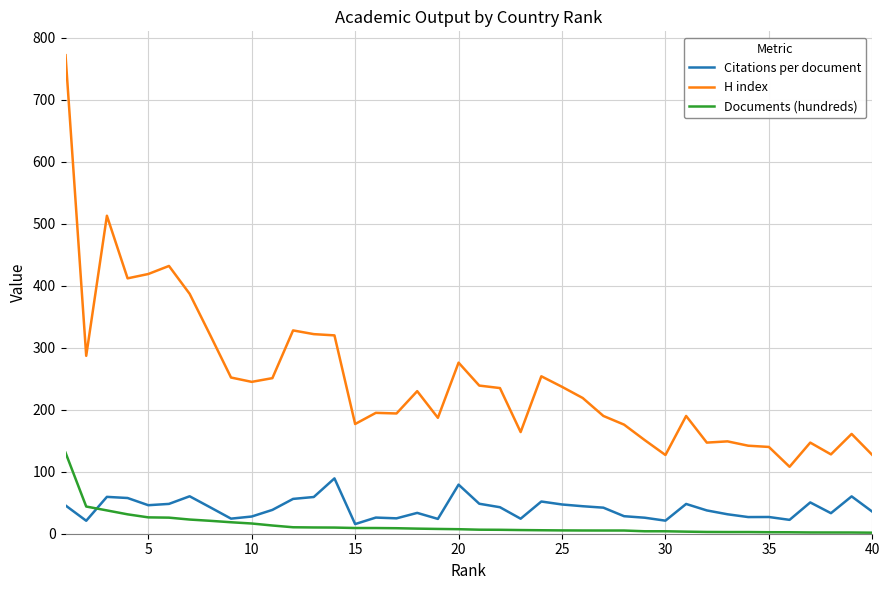

True or false: H index and Documents (hundreds) intersect in this chart.

False